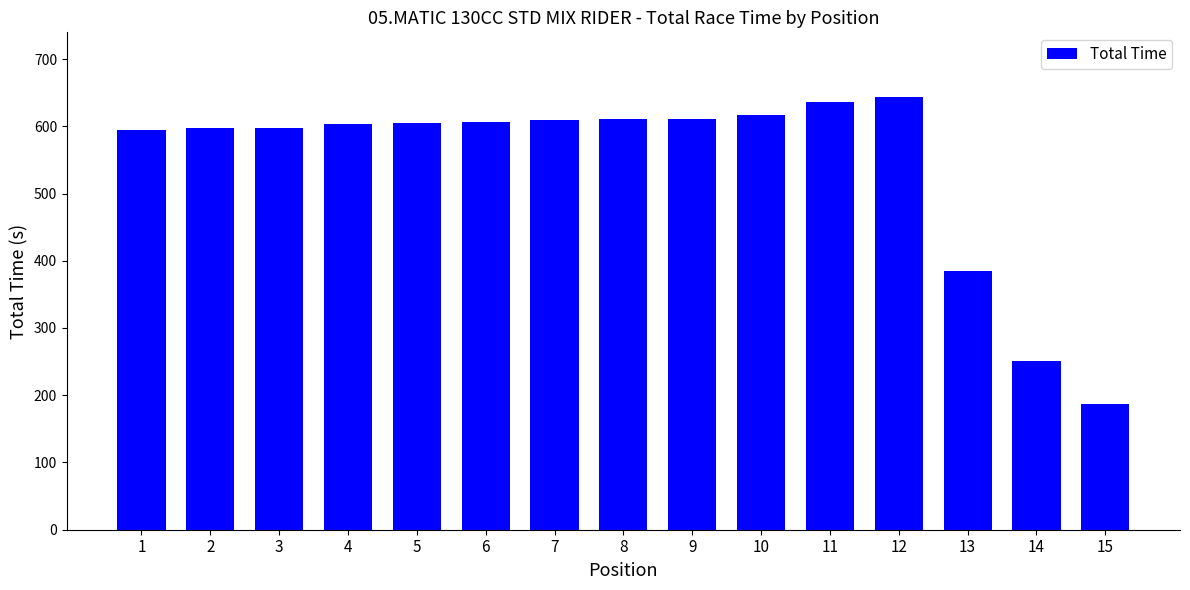

What is the value of the 6th bar from the left?

606.5